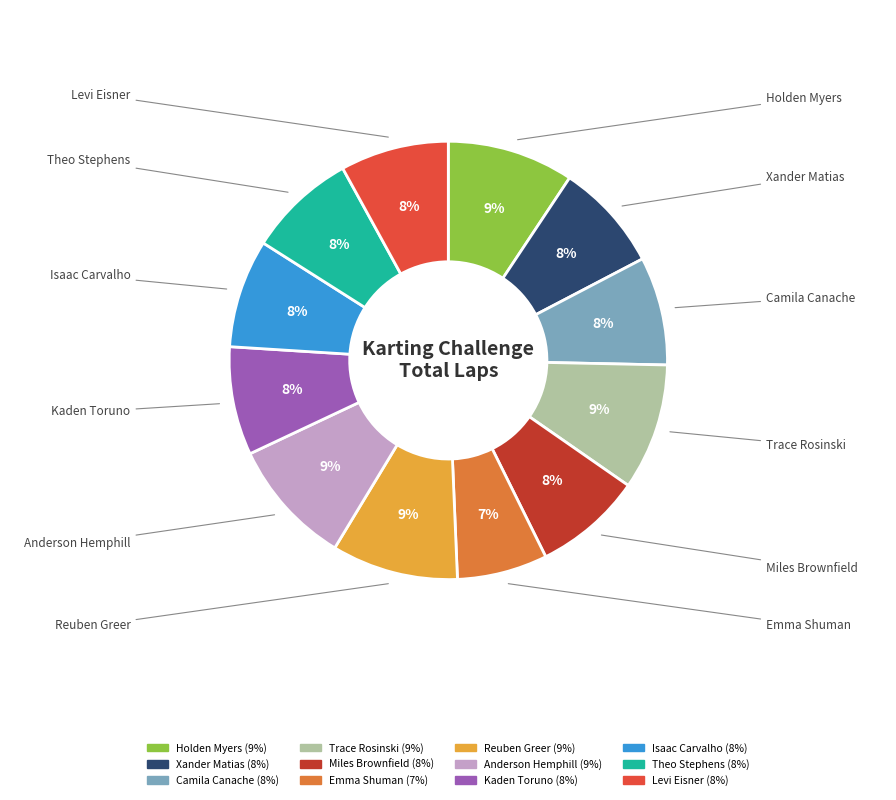

What percentage is the Miles Brownfield slice, to the nearest percent?

8%